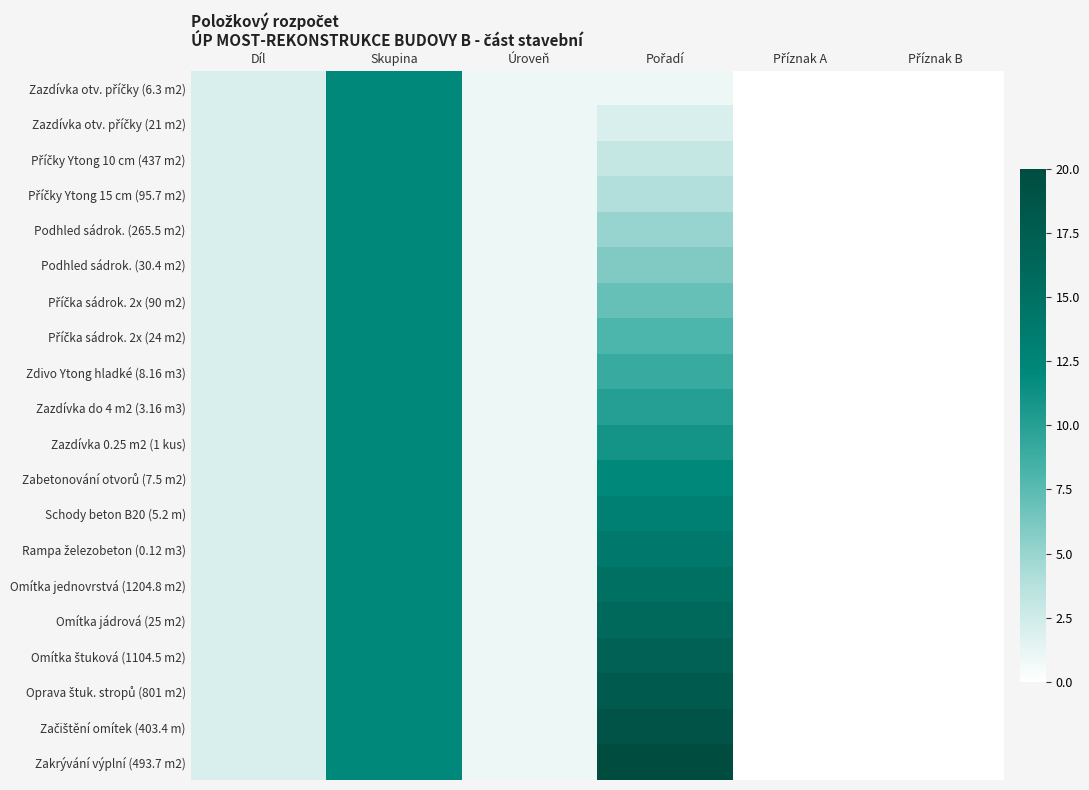

At how many categories does at least one series exceed 11?

2